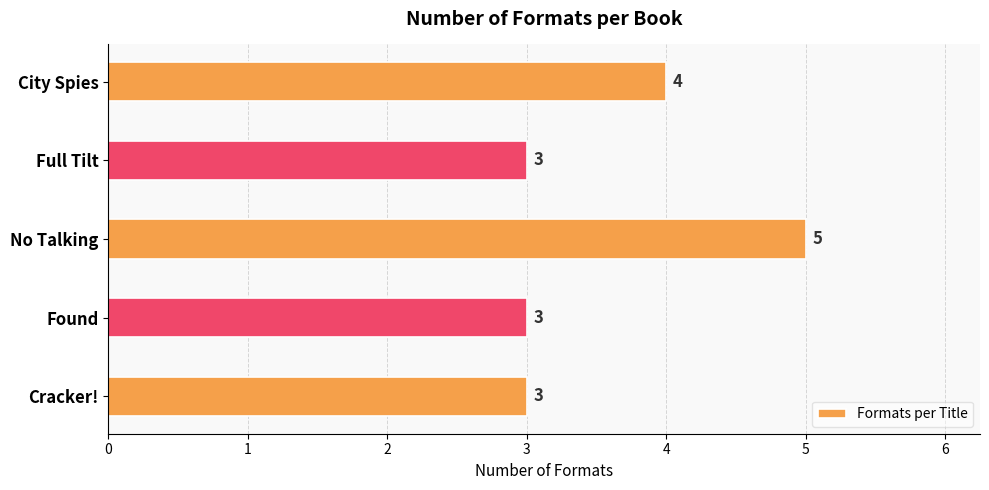

What is the average value?

4